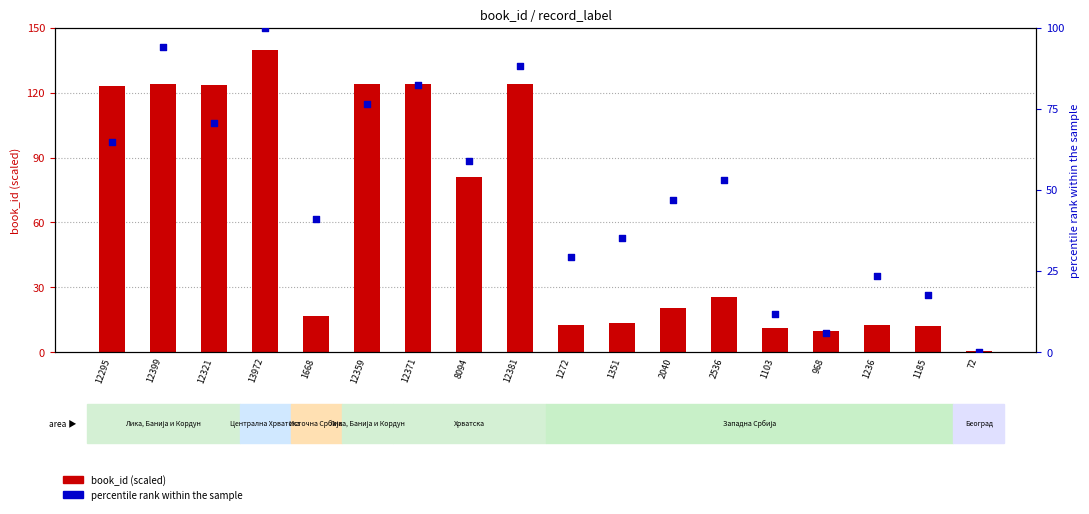

Which series reaches the minimum Y coordinate?

percentile rank